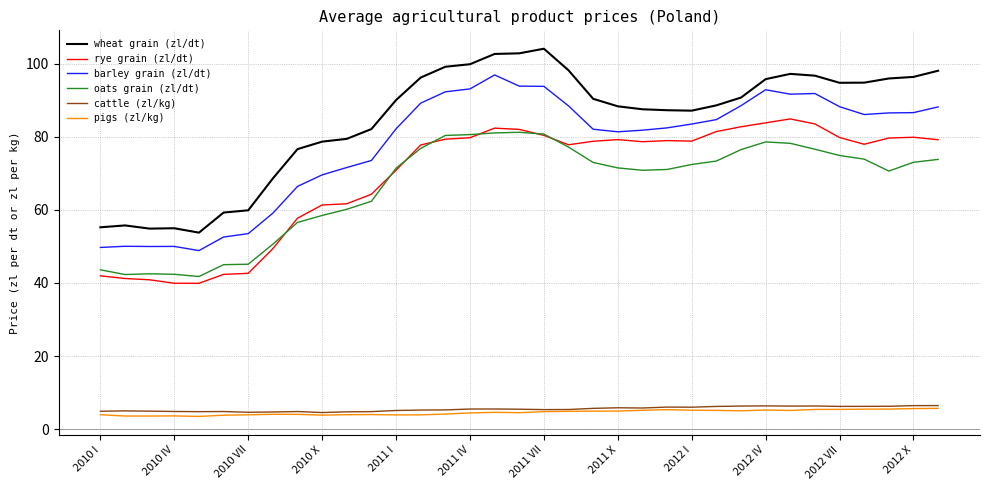

What is the minimum value for rye grain (zl/dt)?

39.9